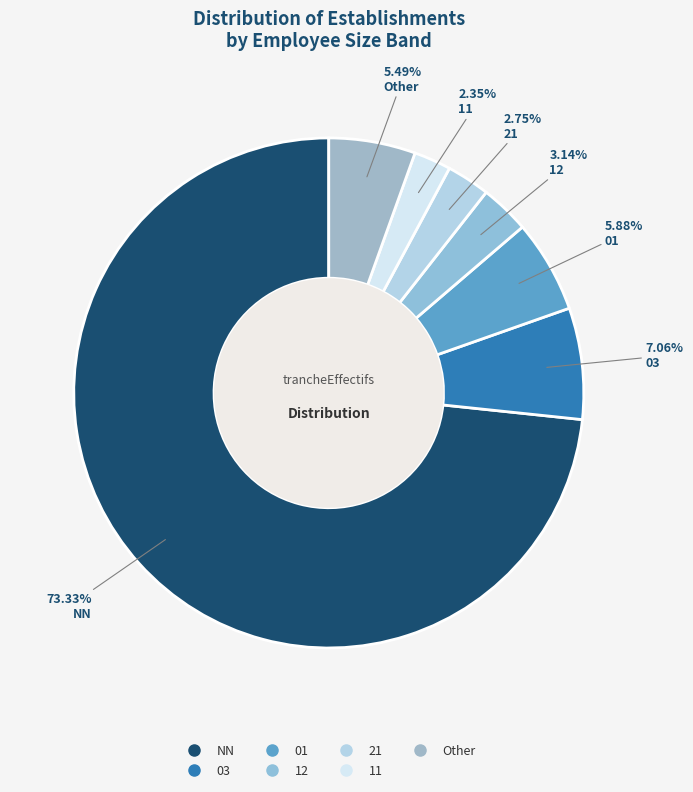

Which slice is the smallest?

11